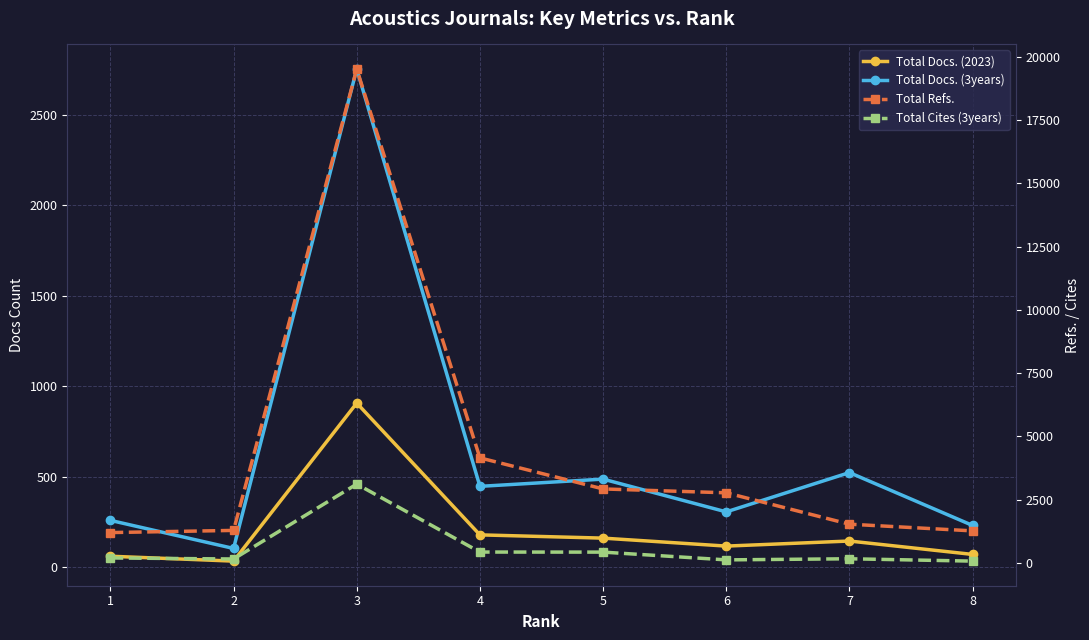

At which category does Total Refs. reach its first local peak?

3